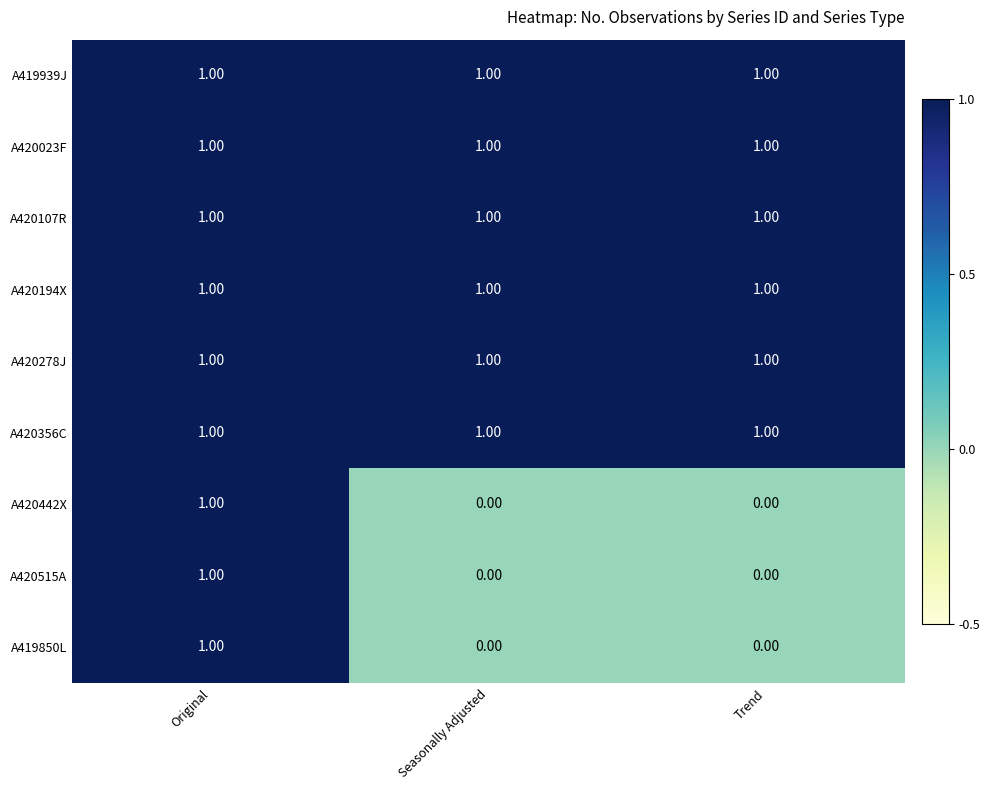

What is the sum of all A420107R values?

3